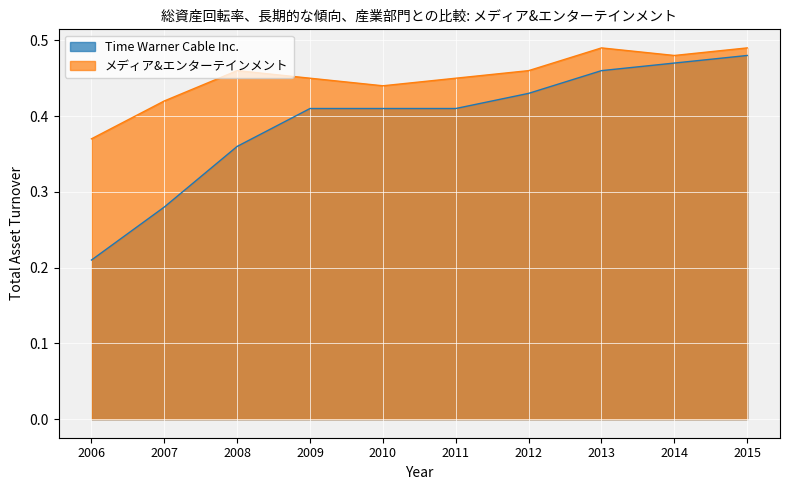

List the series in order of their overall mean, highest first.

メディア&エンターテインメント, Time Warner Cable Inc.